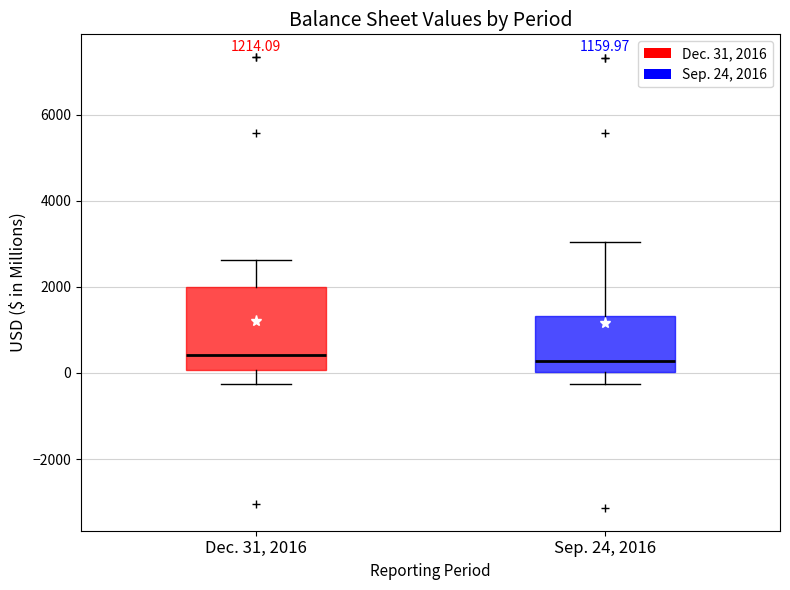

Comparing the boxes themselves (not the whiskers), which one is the tallest?

Dec. 31, 2016